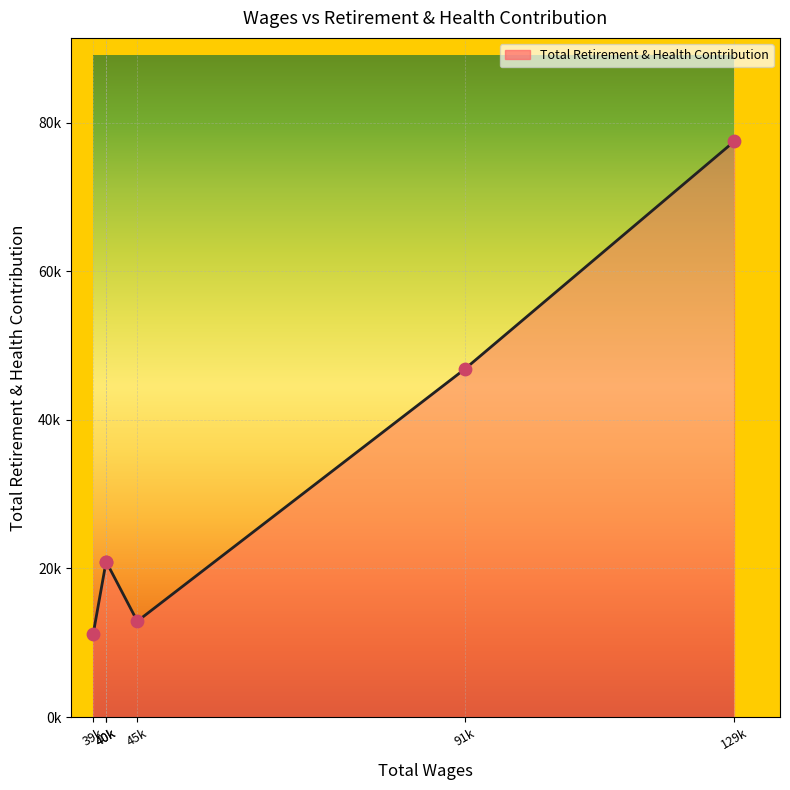

Which has a higher value, 129253.0 or 40841.0?

129253.0